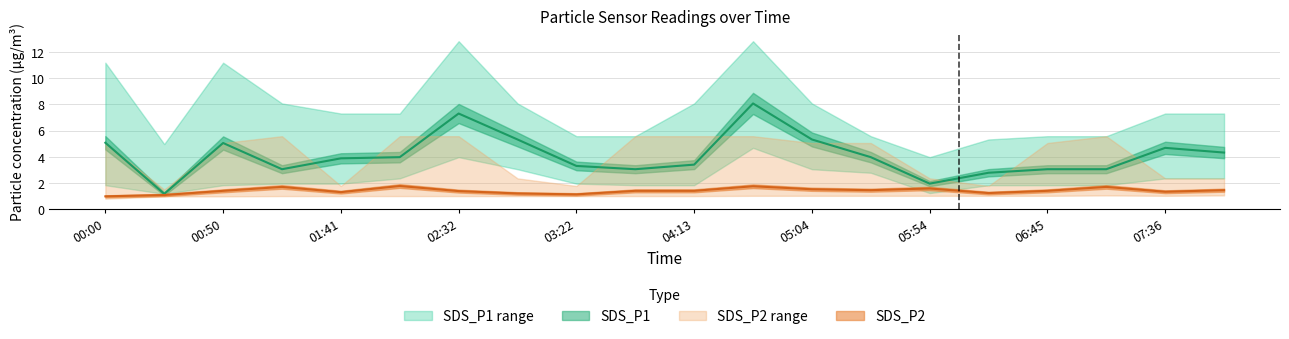

At which category does the chart reach its peak across all series?

02:32